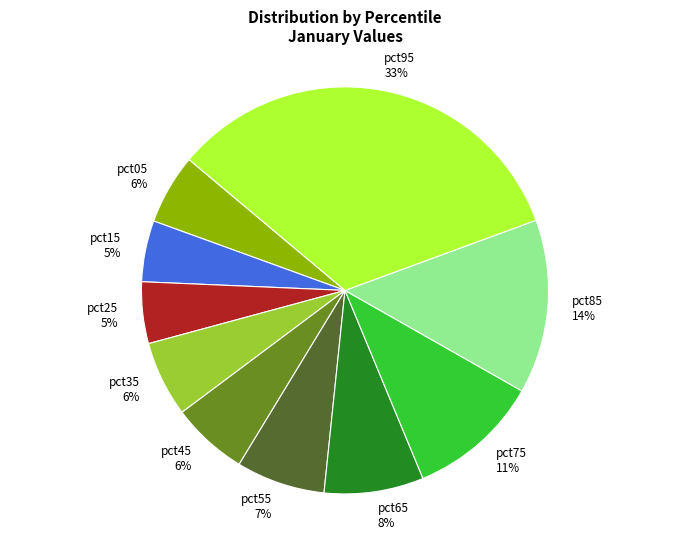

Is it true that pct85 is 4% of the pie?

False